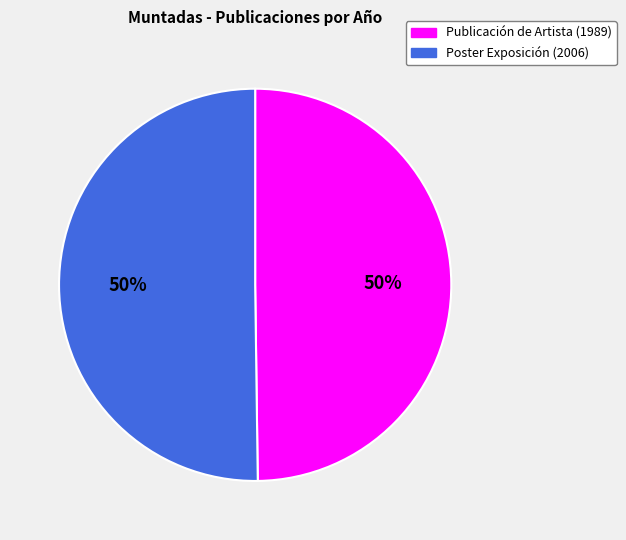

The Publicación de Artista (1989) slice represents 50% of the pie. True or false?

True